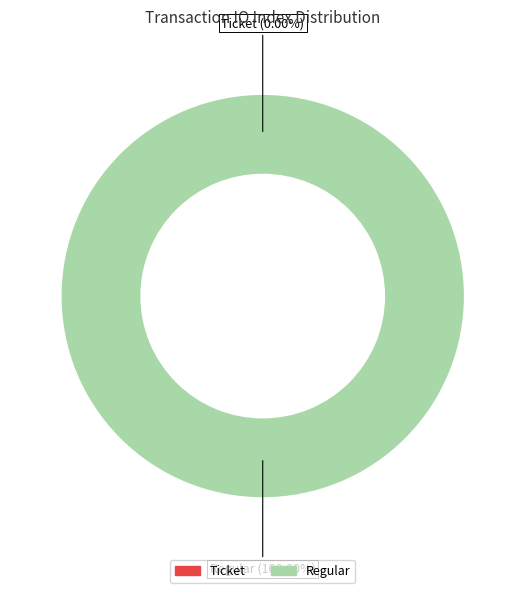

The Ticket slice represents 10% of the pie. True or false?

False